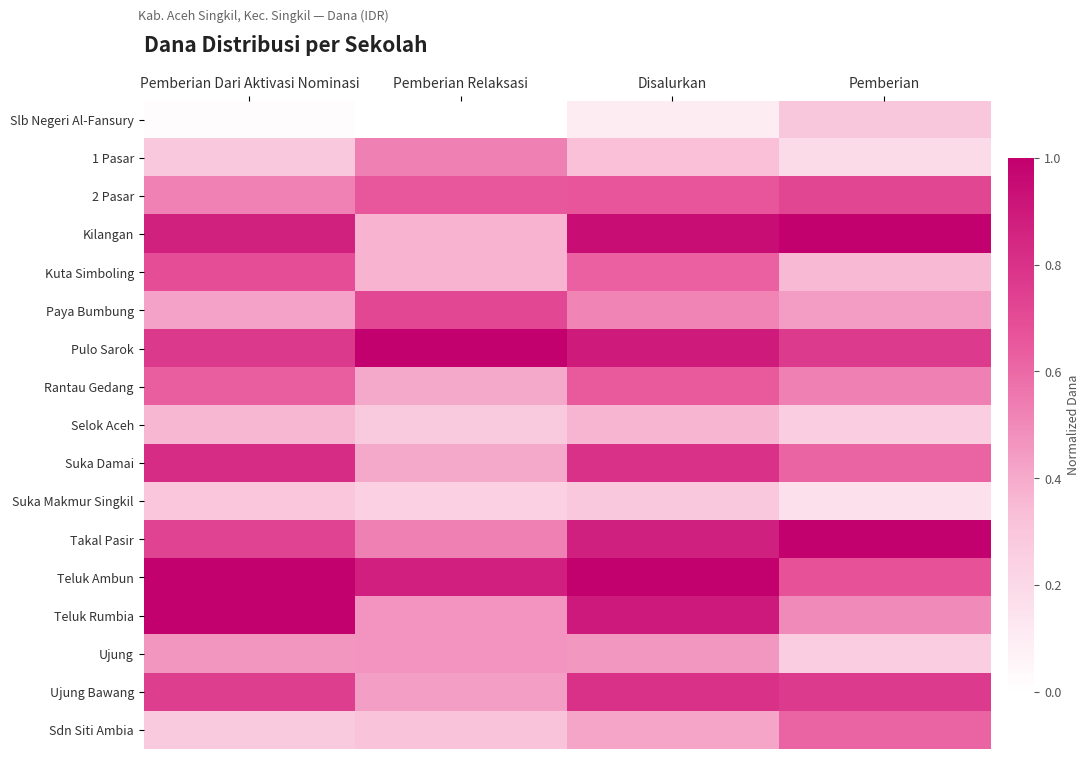

Reading left to right, list all the values displayed in this chart.

Slb Negeri Al-Fansury: Pemberian Dari Aktivasi Nominasi=0.0	Pemberian Relaksasi=0.0	Disalurkan=0.1	Pemberian=0.3
1 Pasar: Pemberian Dari Aktivasi Nominasi=0.3	Pemberian Relaksasi=0.5	Disalurkan=0.3	Pemberian=0.2
2 Pasar: Pemberian Dari Aktivasi Nominasi=0.5	Pemberian Relaksasi=0.7	Disalurkan=0.7	Pemberian=0.7
Kilangan: Pemberian Dari Aktivasi Nominasi=0.9	Pemberian Relaksasi=0.4	Disalurkan=0.9	Pemberian=1.0
Kuta Simboling: Pemberian Dari Aktivasi Nominasi=0.7	Pemberian Relaksasi=0.4	Disalurkan=0.6	Pemberian=0.4
Paya Bumbung: Pemberian Dari Aktivasi Nominasi=0.4	Pemberian Relaksasi=0.7	Disalurkan=0.5	Pemberian=0.4
Pulo Sarok: Pemberian Dari Aktivasi Nominasi=0.8	Pemberian Relaksasi=1.0	Disalurkan=0.9	Pemberian=0.8
Rantau Gedang: Pemberian Dari Aktivasi Nominasi=0.6	Pemberian Relaksasi=0.4	Disalurkan=0.6	Pemberian=0.5
Selok Aceh: Pemberian Dari Aktivasi Nominasi=0.4	Pemberian Relaksasi=0.3	Disalurkan=0.4	Pemberian=0.3
Suka Damai: Pemberian Dari Aktivasi Nominasi=0.8	Pemberian Relaksasi=0.4	Disalurkan=0.8	Pemberian=0.6
Suka Makmur Singkil: Pemberian Dari Aktivasi Nominasi=0.3	Pemberian Relaksasi=0.2	Disalurkan=0.3	Pemberian=0.2
Takal Pasir: Pemberian Dari Aktivasi Nominasi=0.7	Pemberian Relaksasi=0.5	Disalurkan=0.9	Pemberian=1.0
Teluk Ambun: Pemberian Dari Aktivasi Nominasi=1.0	Pemberian Relaksasi=0.9	Disalurkan=1.0	Pemberian=0.7
Teluk Rumbia: Pemberian Dari Aktivasi Nominasi=1.0	Pemberian Relaksasi=0.5	Disalurkan=0.9	Pemberian=0.5
Ujung: Pemberian Dari Aktivasi Nominasi=0.5	Pemberian Relaksasi=0.5	Disalurkan=0.5	Pemberian=0.3
Ujung Bawang: Pemberian Dari Aktivasi Nominasi=0.8	Pemberian Relaksasi=0.4	Disalurkan=0.8	Pemberian=0.8
Sdn Siti Ambia: Pemberian Dari Aktivasi Nominasi=0.3	Pemberian Relaksasi=0.3	Disalurkan=0.4	Pemberian=0.6